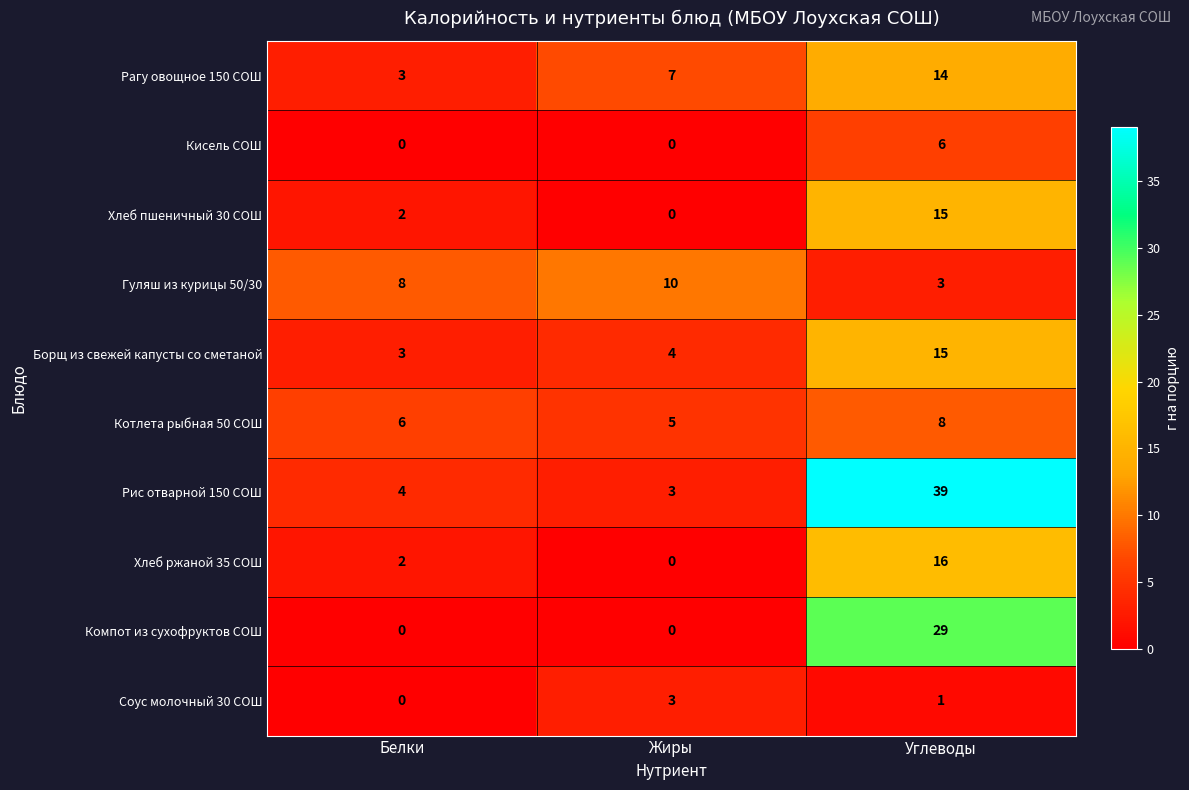

Rank the categories by Гуляш из курицы 50/30 value from highest to lowest.

Жиры, Белки, Углеводы